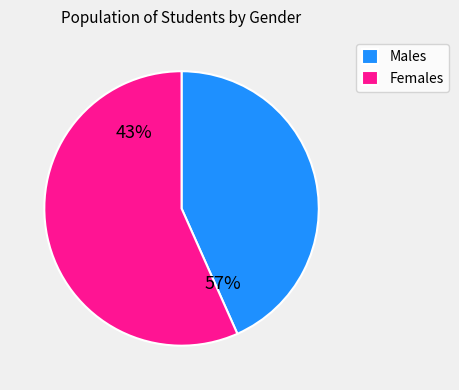

How many segments does this pie chart have?

2